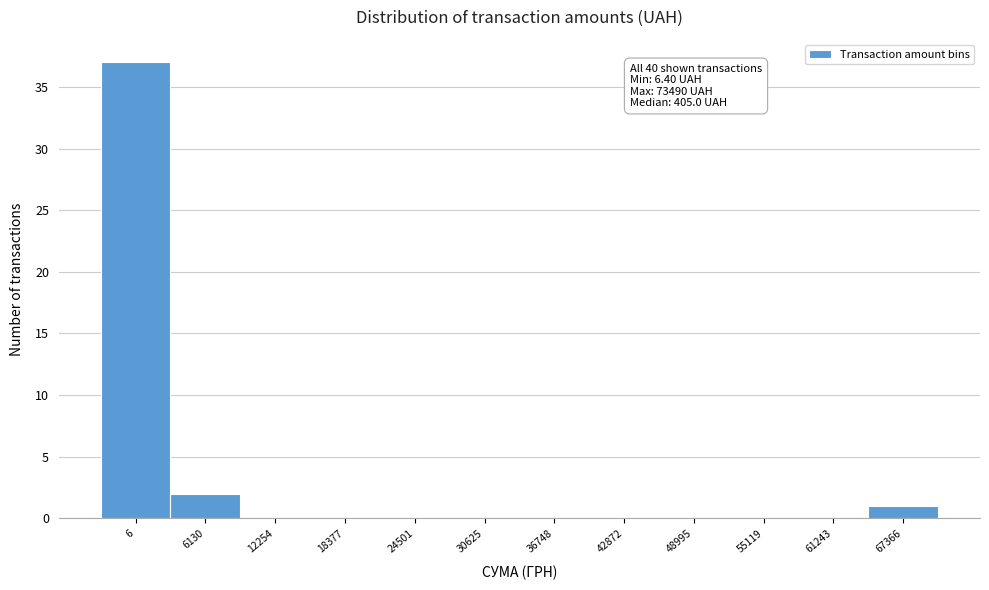

Reading left to right, transcribe all the data shown in this chart.

6=37	6130=2	12254=0	18377=0	24501=0	30625=0	36748=0	42872=0	48995=0	55119=0	61243=0	67366=1